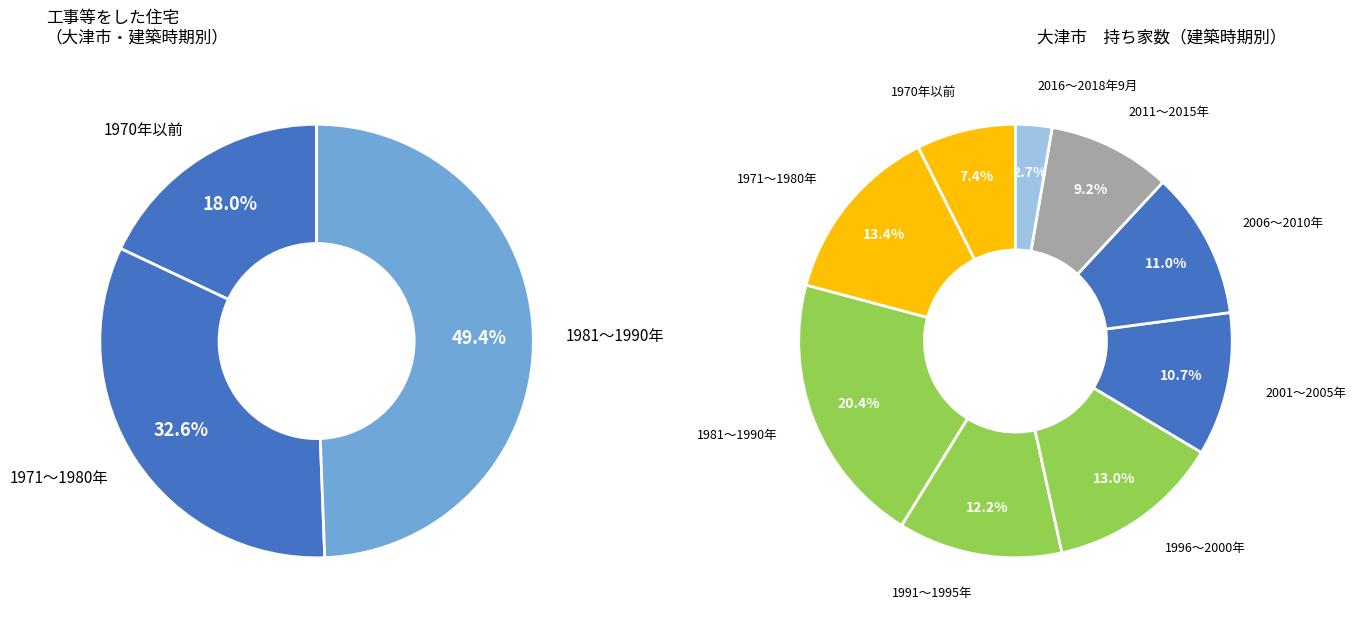

What portion of the pie excludes 1996～2000年?

87.0%